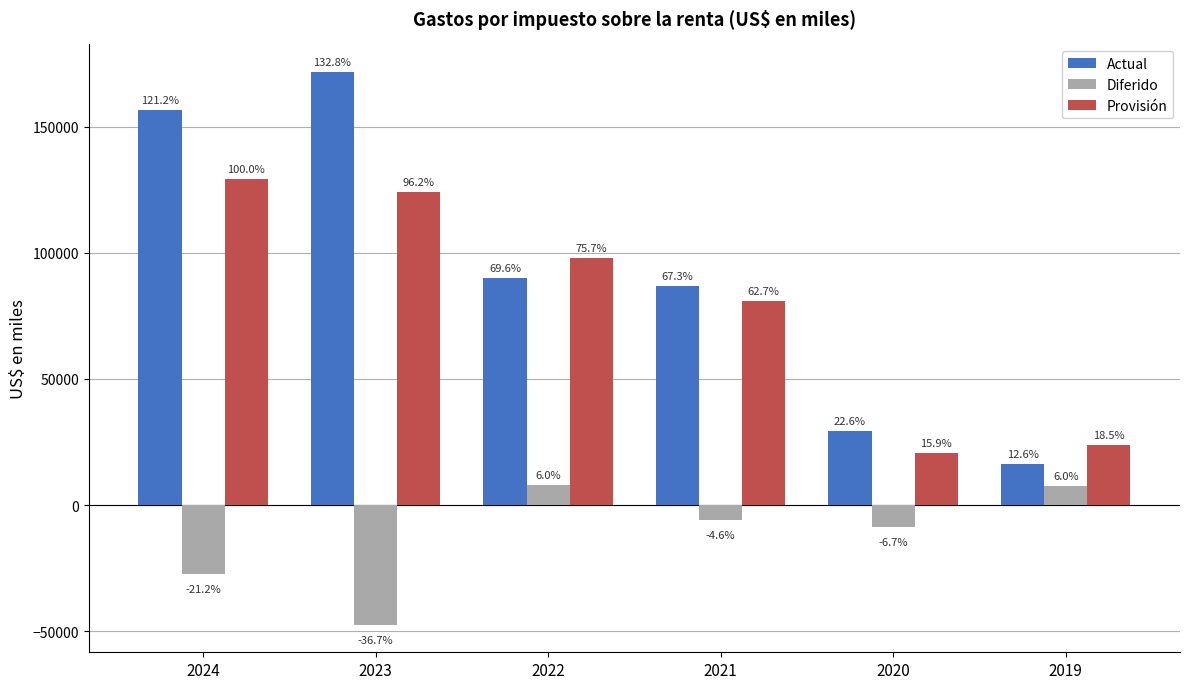

How many bars are there in each group?

3